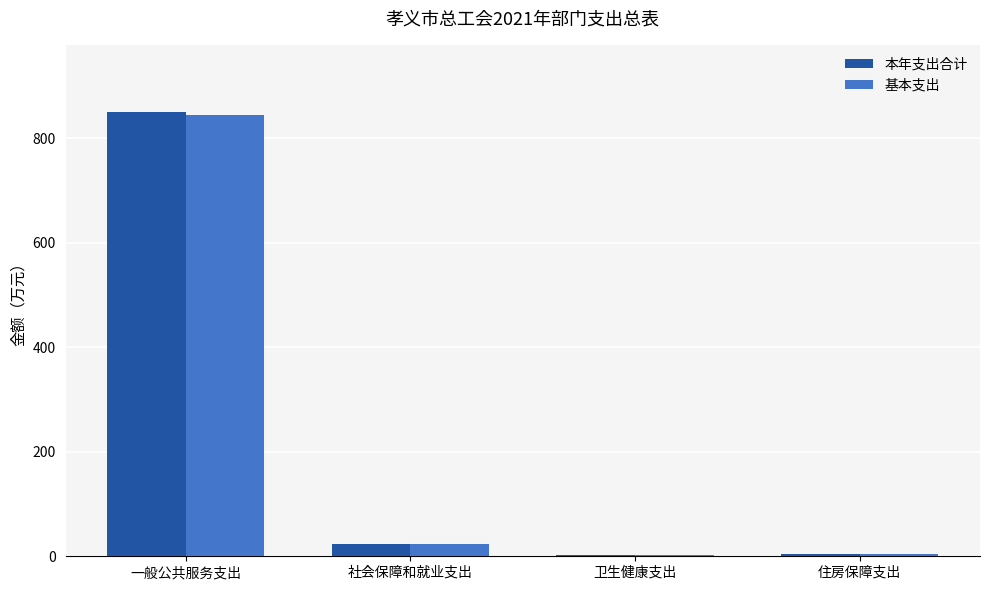

Which series has the largest range (max minus min)?

本年支出合计